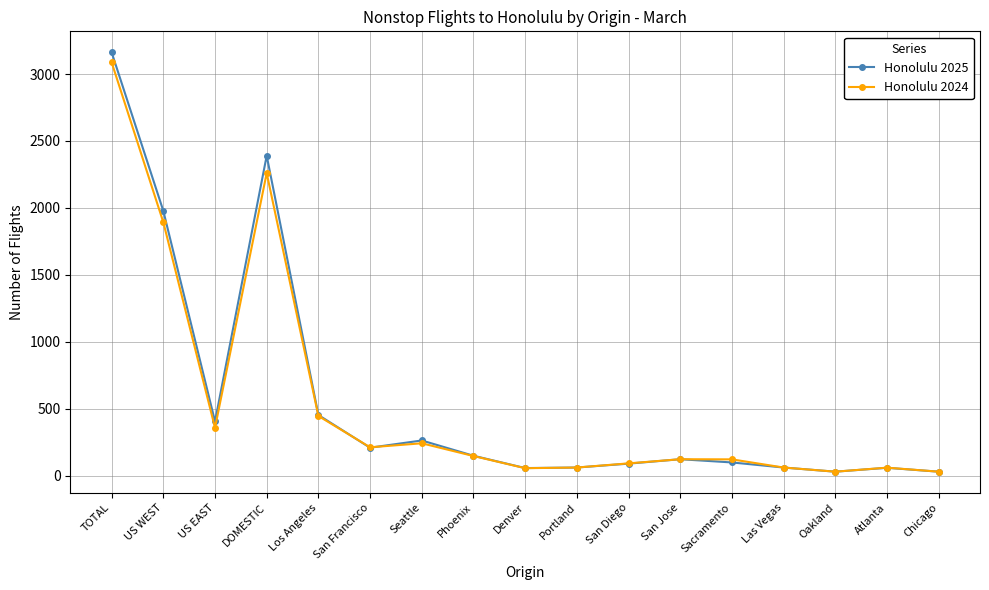

Which series has the largest range (max minus min)?

Honolulu 2025